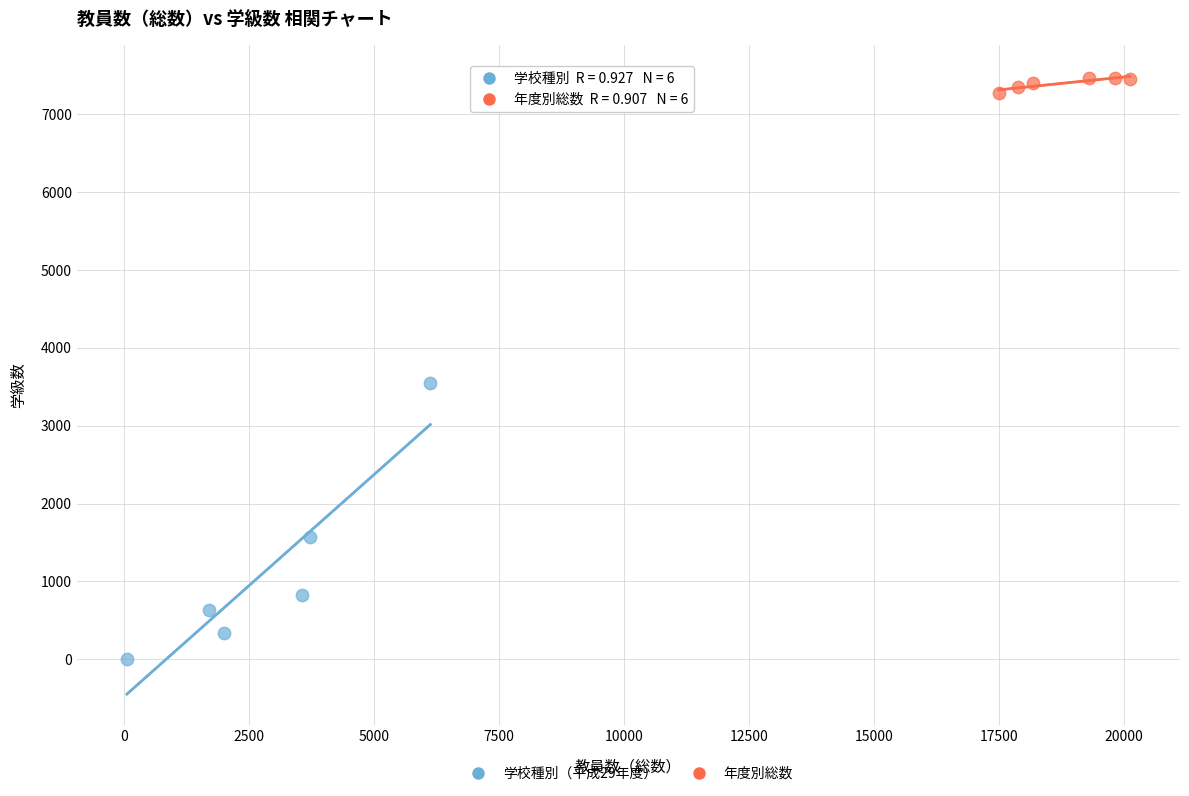

Which series reaches the minimum Y coordinate?

学校種別（平成29年度）